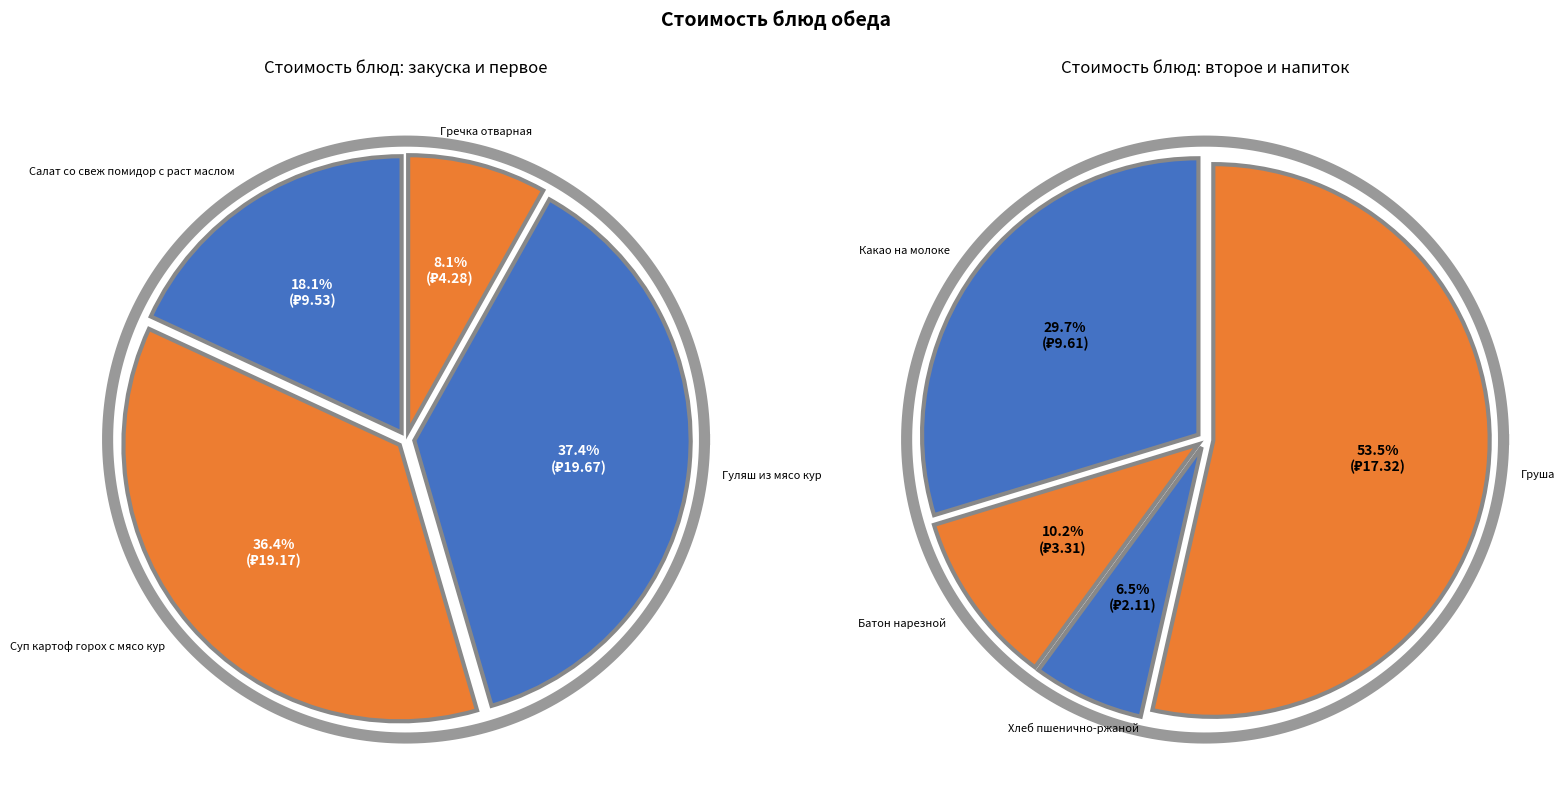

Rank the categories by value from lowest to highest.

Хлеб пшенично-ржаной, Батон нарезной, Гречка отварная, Салат со свеж помидор с раст маслом, Какао на молоке, Груша, Суп картоф горох с мясо кур, Гуляш из мясо кур